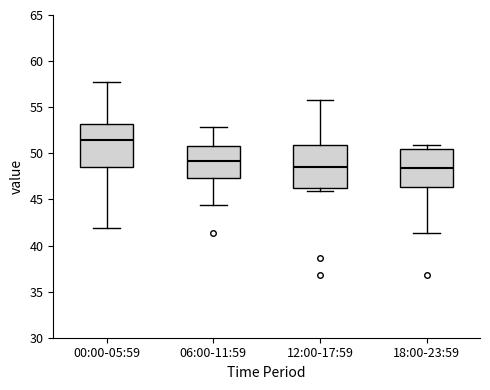

Reading left to right, read every box against the y-axis: the position of its median line, the range the box covers, and the ends of its whiskers. The values are not printed on the chart, so give them approximately, as read against the axis.

00:00-05:59: median 51.5, box 48.5 to 53.0, whiskers 42.0 to 57.5
06:00-11:59: median 49.0, box 47.5 to 51.0, whiskers 44.5 to 53.0
12:00-17:59: median 48.5, box 46.0 to 51.0, whiskers 46.0 (just below the box's lower edge) to 56.0
18:00-23:59: median 48.5, box 46.5 to 50.5, whiskers 41.5 to 51.0